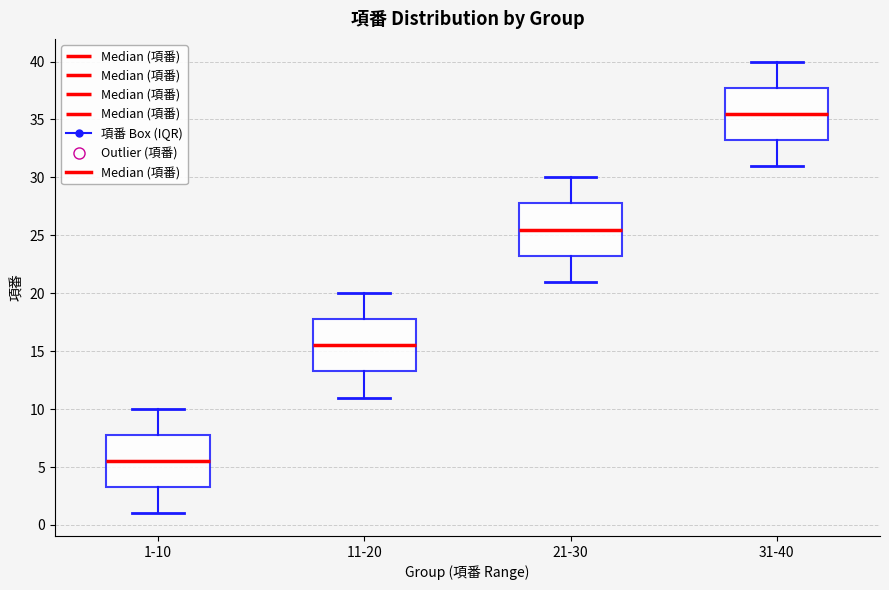

Which box has the lowest median line?

1-10